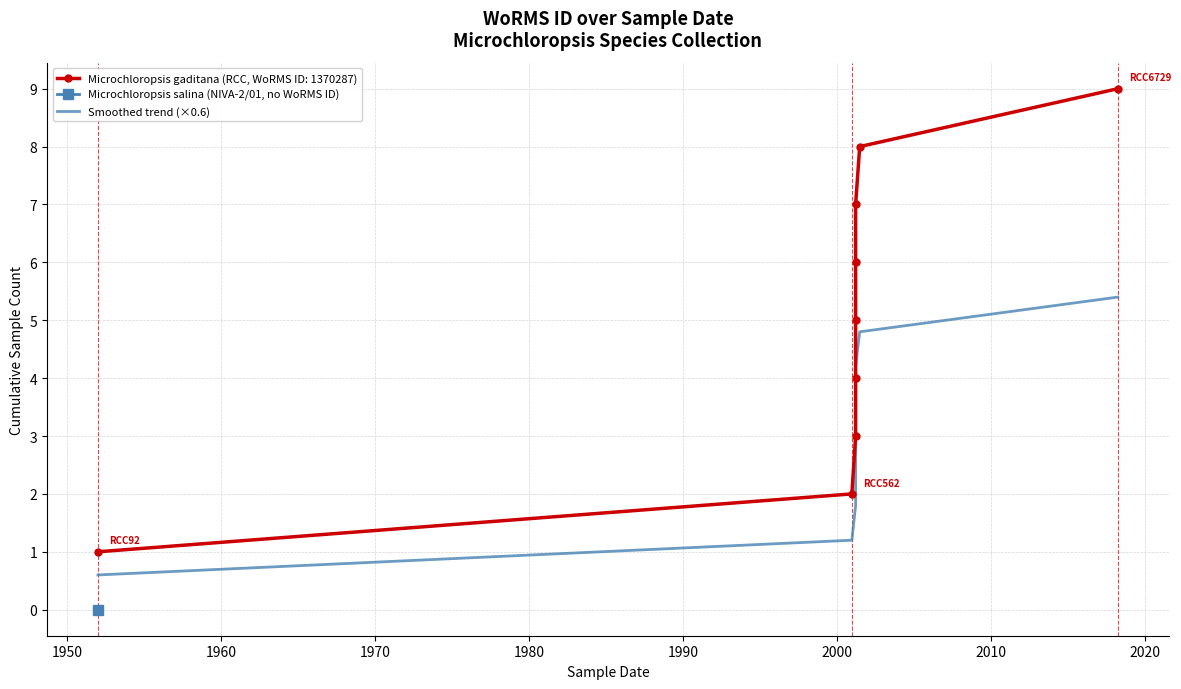

Is this an area chart (filled region under the line)?

No